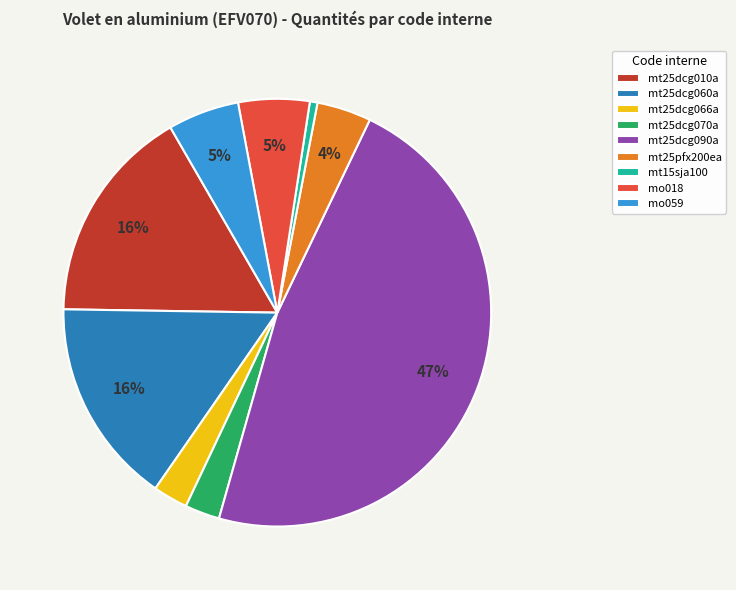

To the nearest percent, what portion does mt25dcg066a represent?

3%